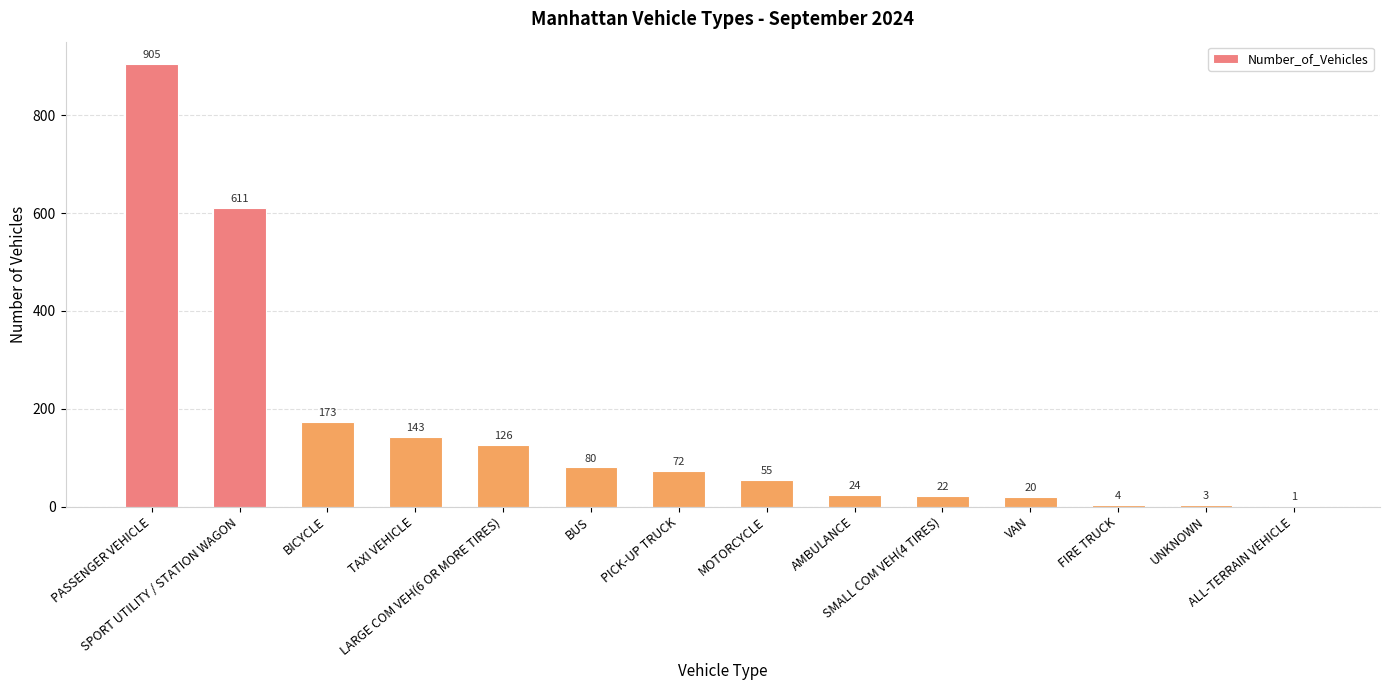

Where is the data nearest to the value 453?

SPORT UTILITY / STATION WAGON